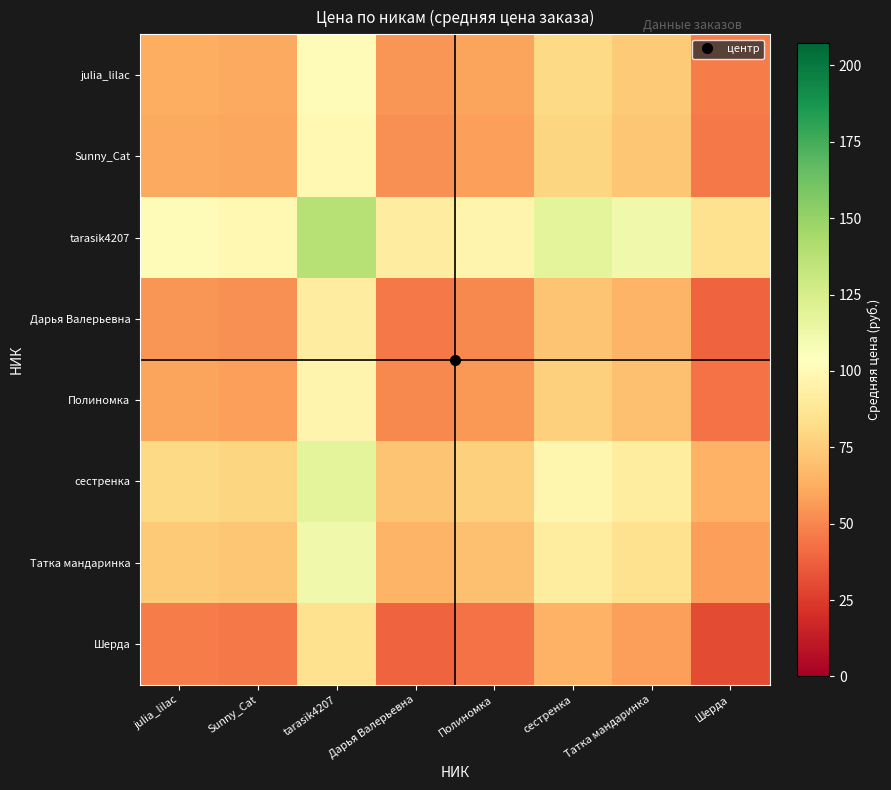

What is the total value across all series at Татка мандаринка?

628.3